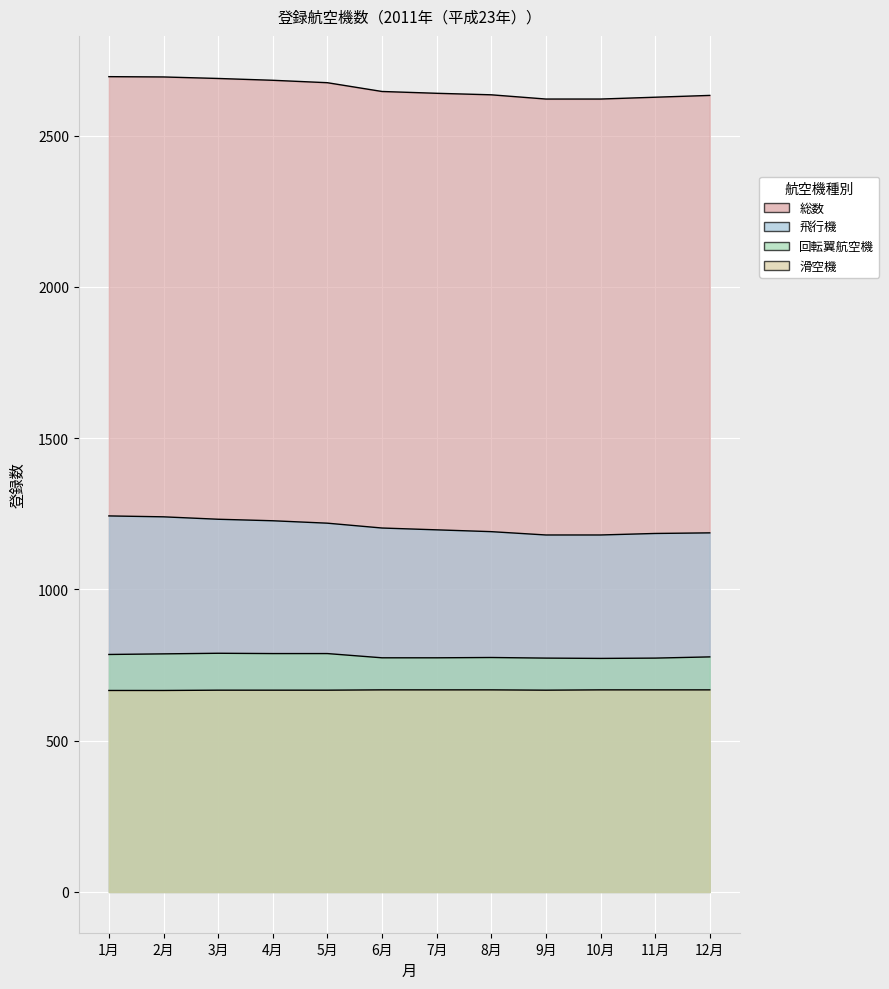

At which label does 飛行機 reach its peak?

1月